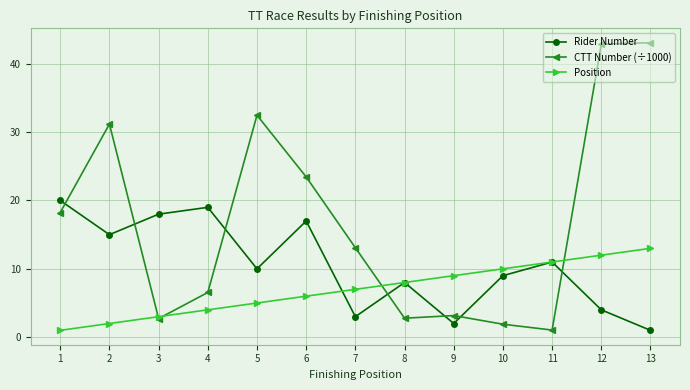

The CTT Number (÷1000) series shows 31.2 at 2. True or false?

True